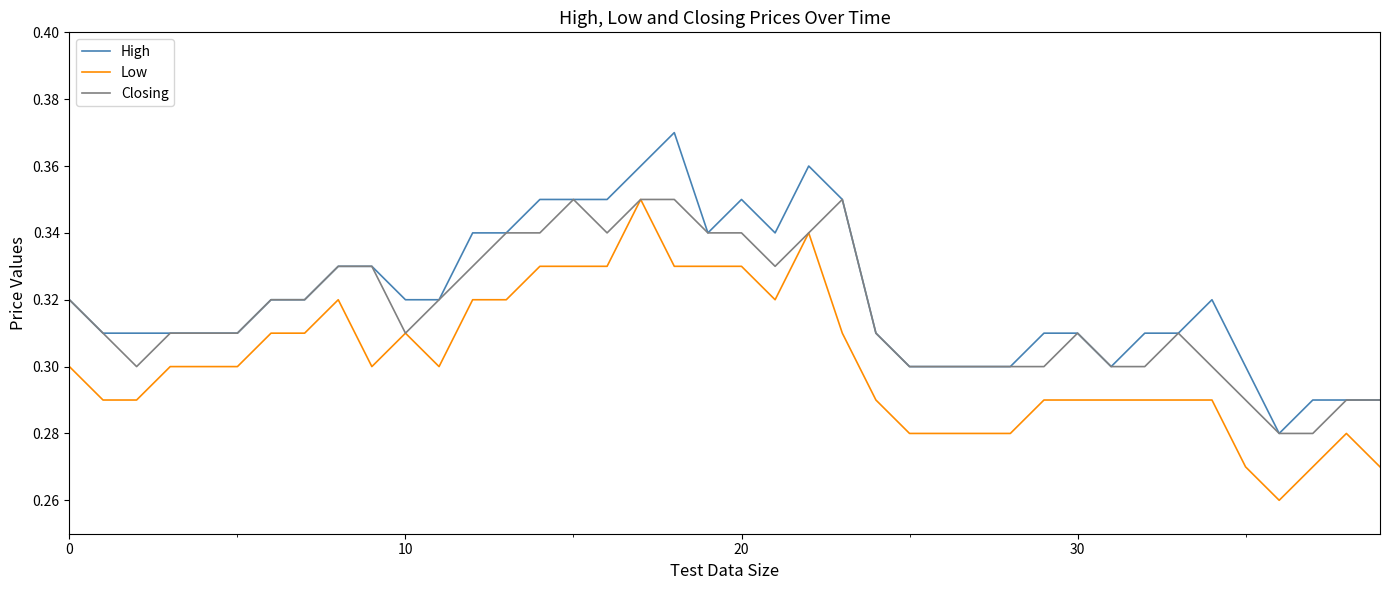

List the series in order of their overall mean, lowest first.

Low, Closing, High